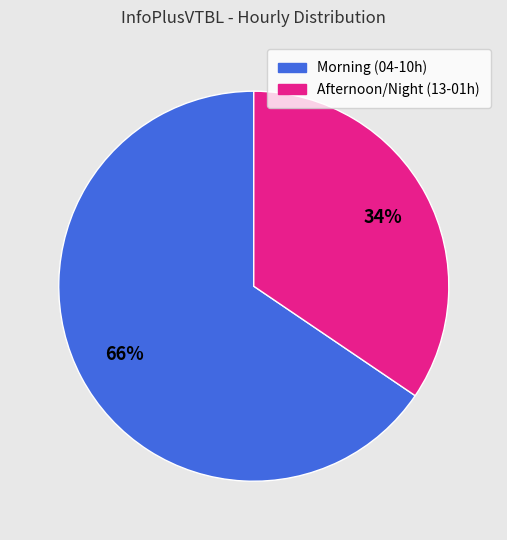

How many segments does this pie chart have?

2